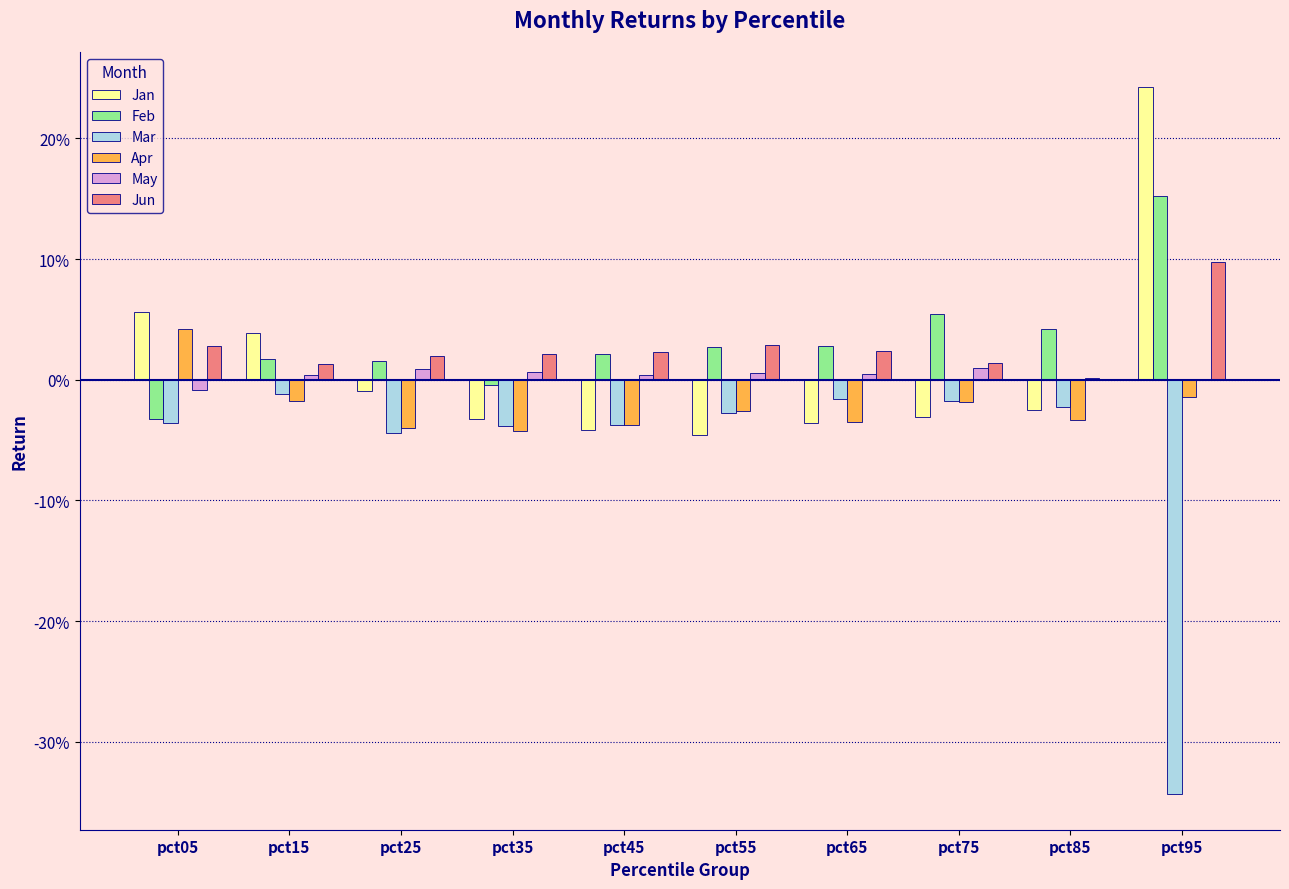

Rank the series by their maximum value, from lowest to highest.

Mar, May, Apr, Jun, Feb, Jan